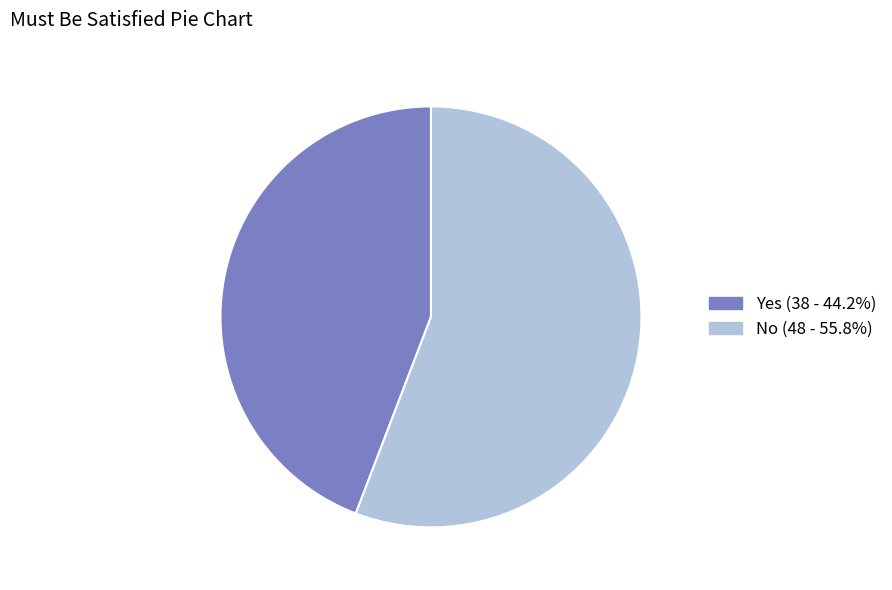

The Yes slice represents 44% of the pie. True or false?

True